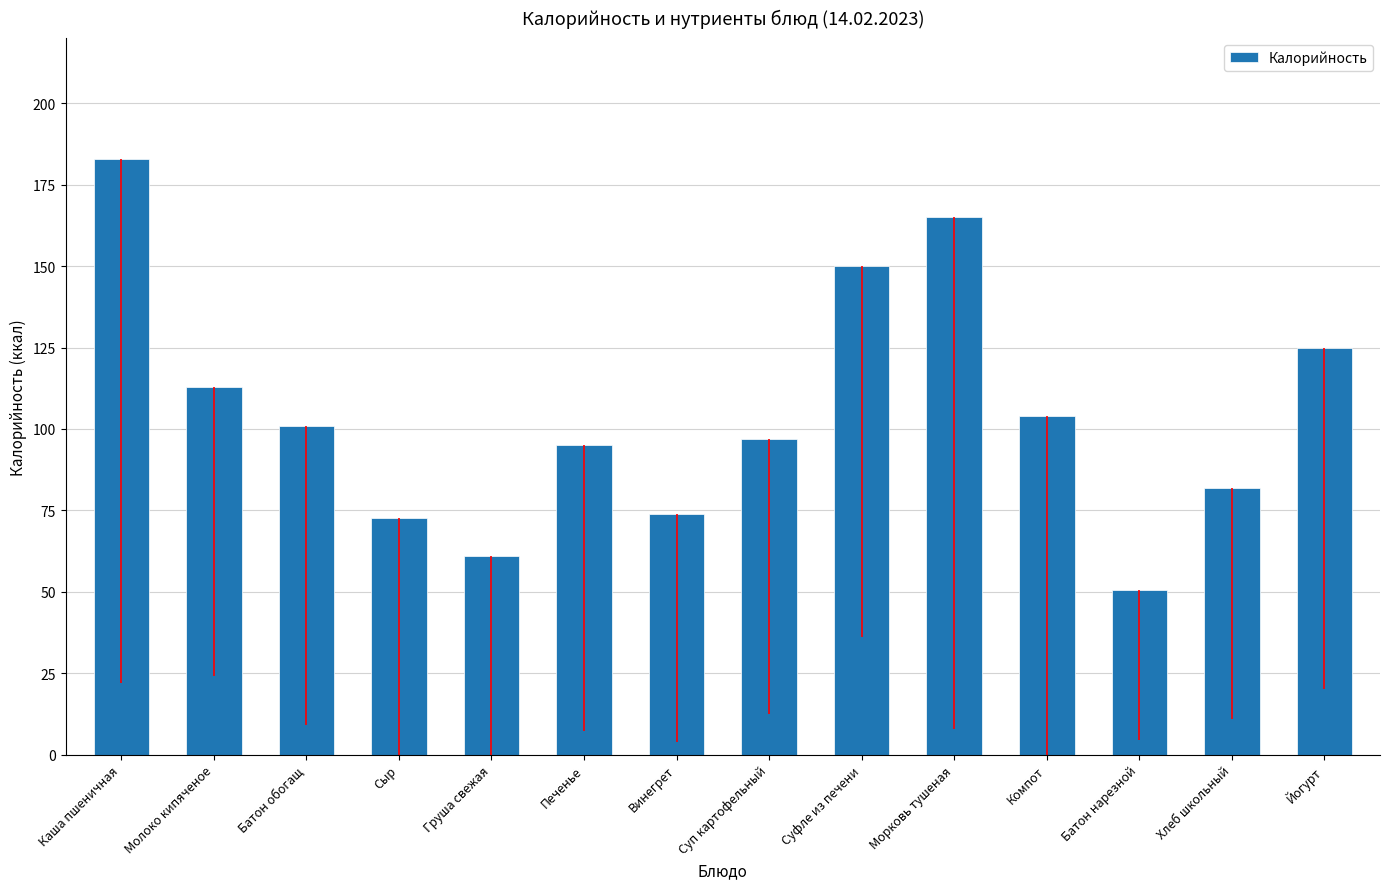

Between Винегрет and Молоко кипяченое, which is larger?

Молоко кипяченое